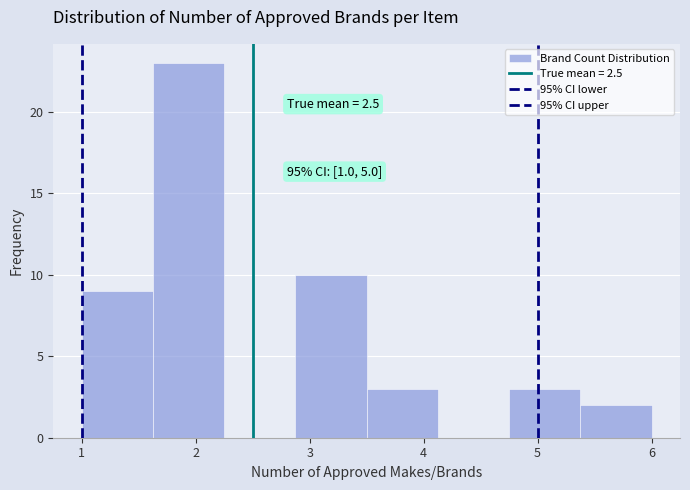

Which range on the x-axis has the tallest bar?

1.6 to 2.3